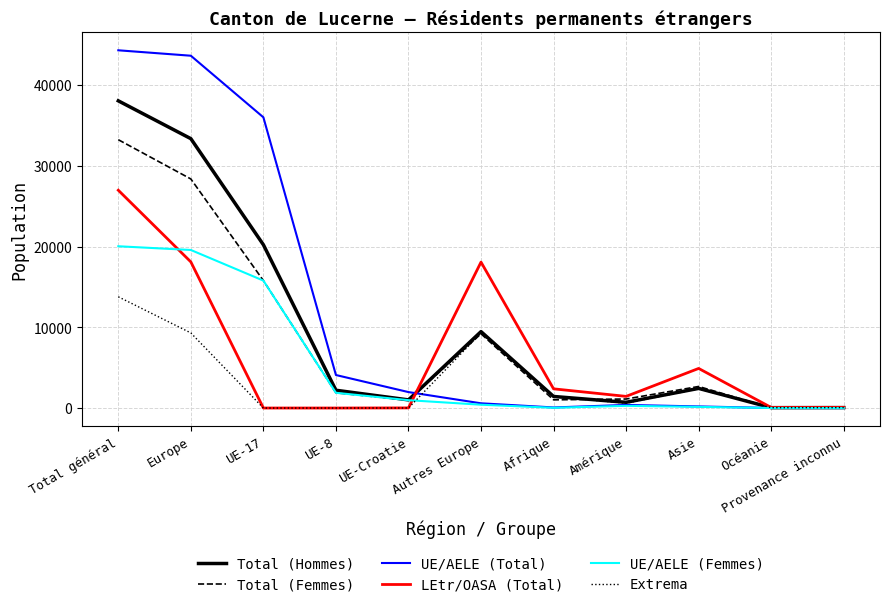

Count the number of categories in the chart.

11